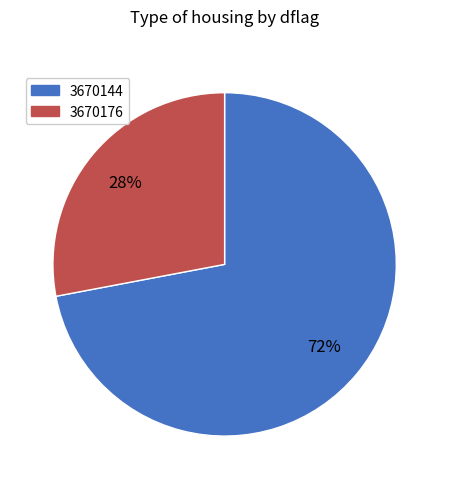

How many segments does this pie chart have?

2